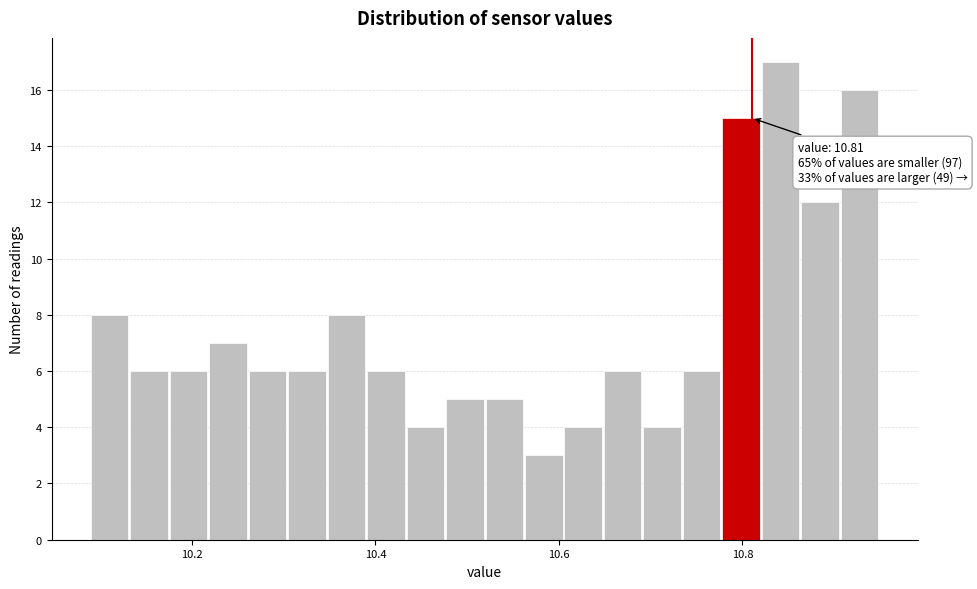

Read against the x-axis, roughly where is the centre of the tallest bar?

10.84